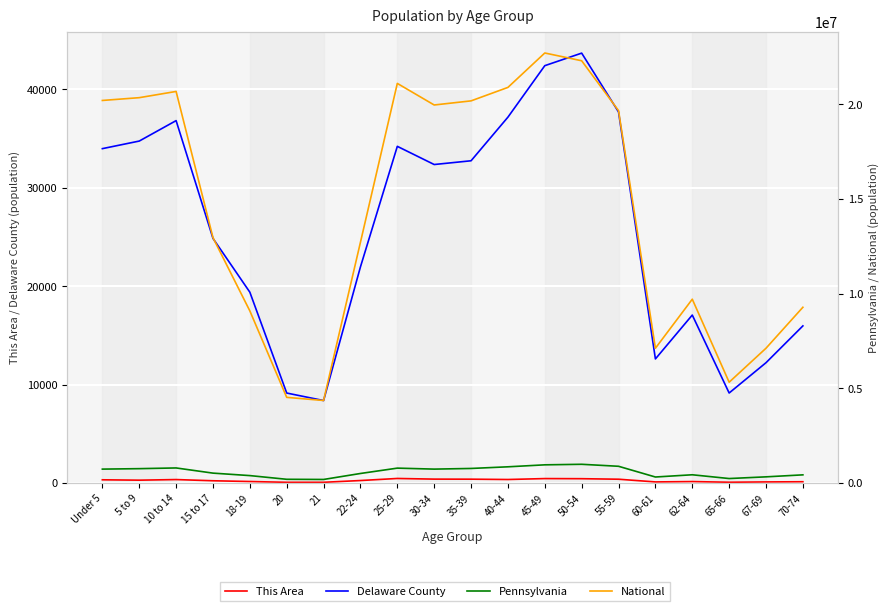

True or false: National and Pennsylvania cross at least once.

False